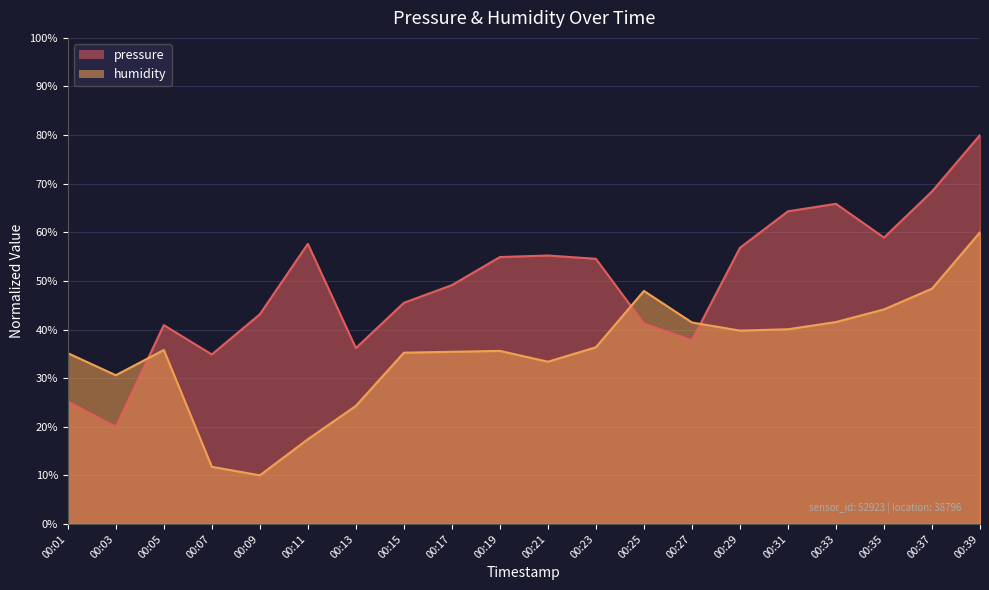

List the labels in order of pressure value, largest first.

00:39, 00:37, 00:33, 00:31, 00:35, 00:11, 00:29, 00:21, 00:19, 00:23, 00:17, 00:15, 00:09, 00:25, 00:05, 00:27, 00:13, 00:07, 00:01, 00:03